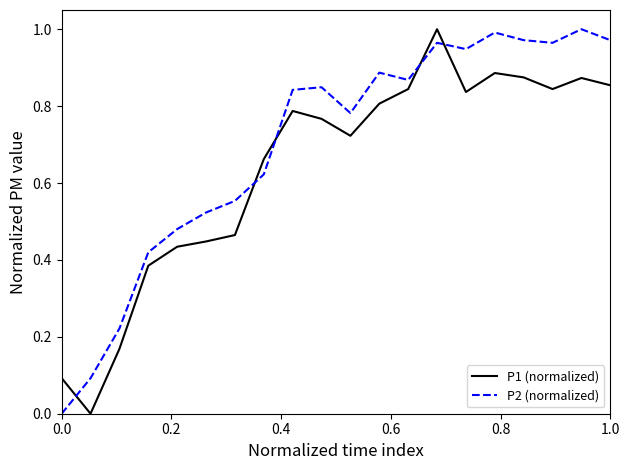

Which series has the largest total across all categories?

P2 (normalized)